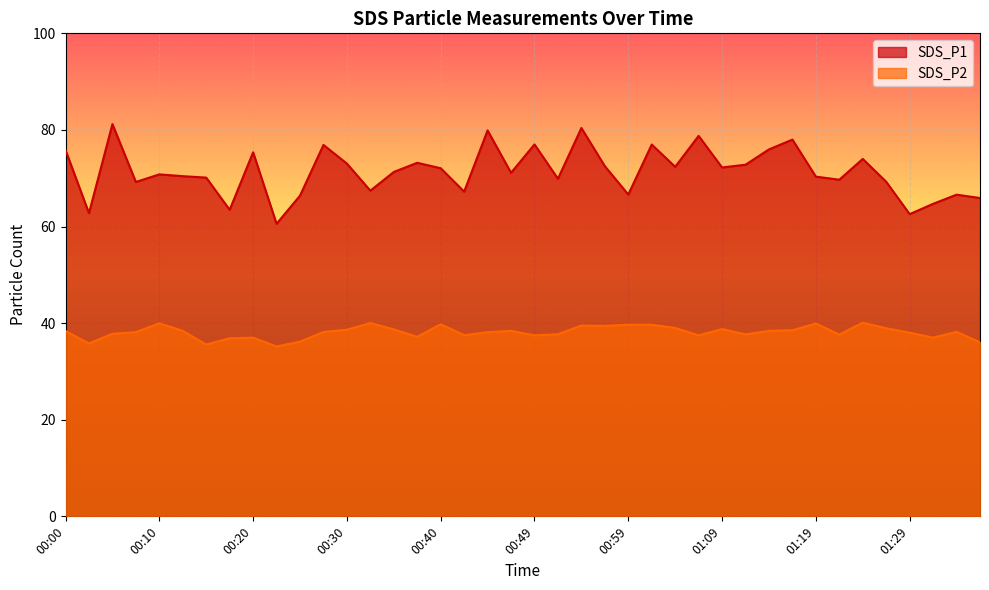

The value of SDS_P2 at 00:49 is 37.5. True or false?

True